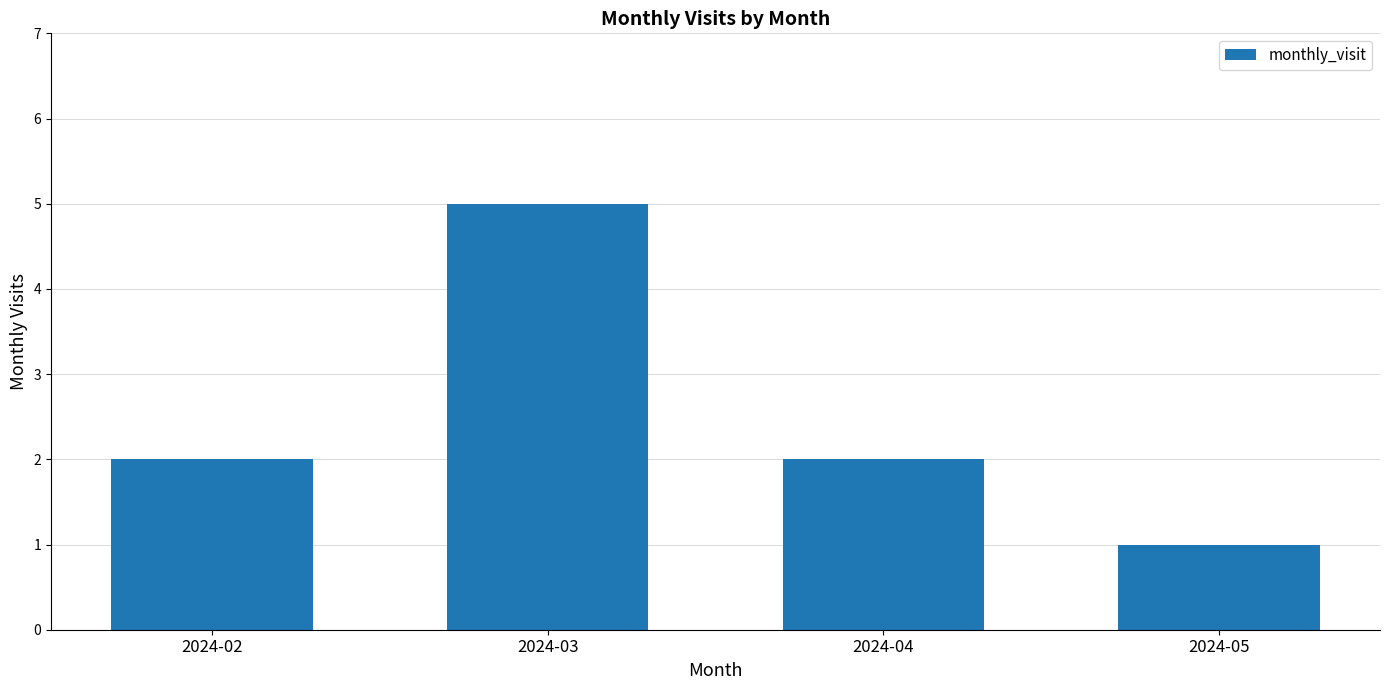

How many distinct data groups are displayed?

1